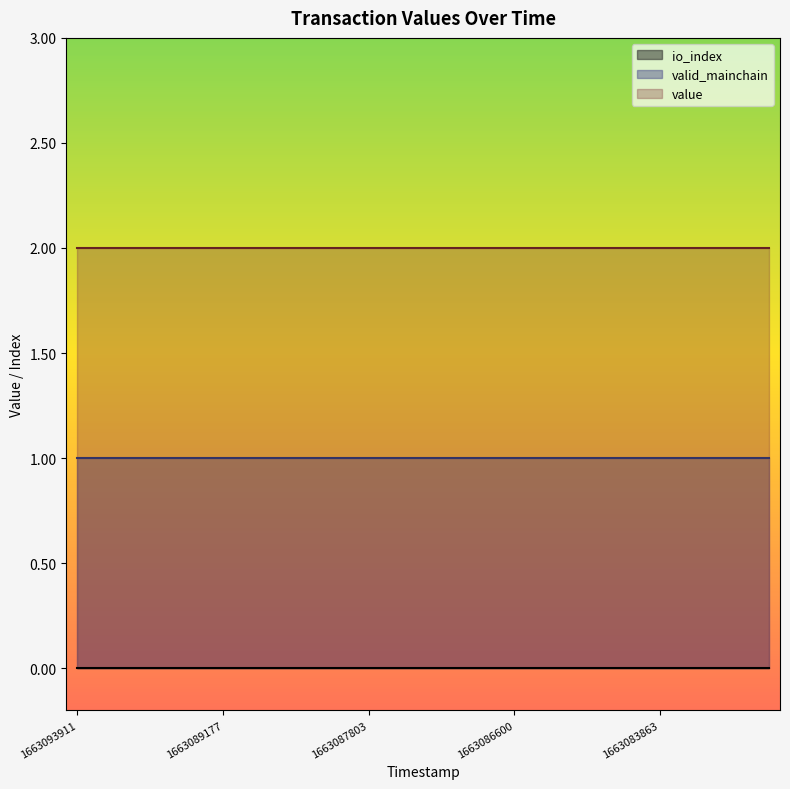

List the series in order of their overall mean, highest first.

value, valid_mainchain, io_index